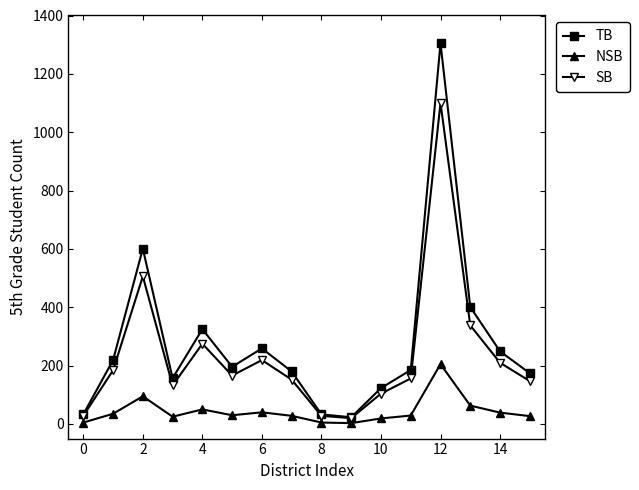

Does the chart display data point markers on the line(s)?

Yes